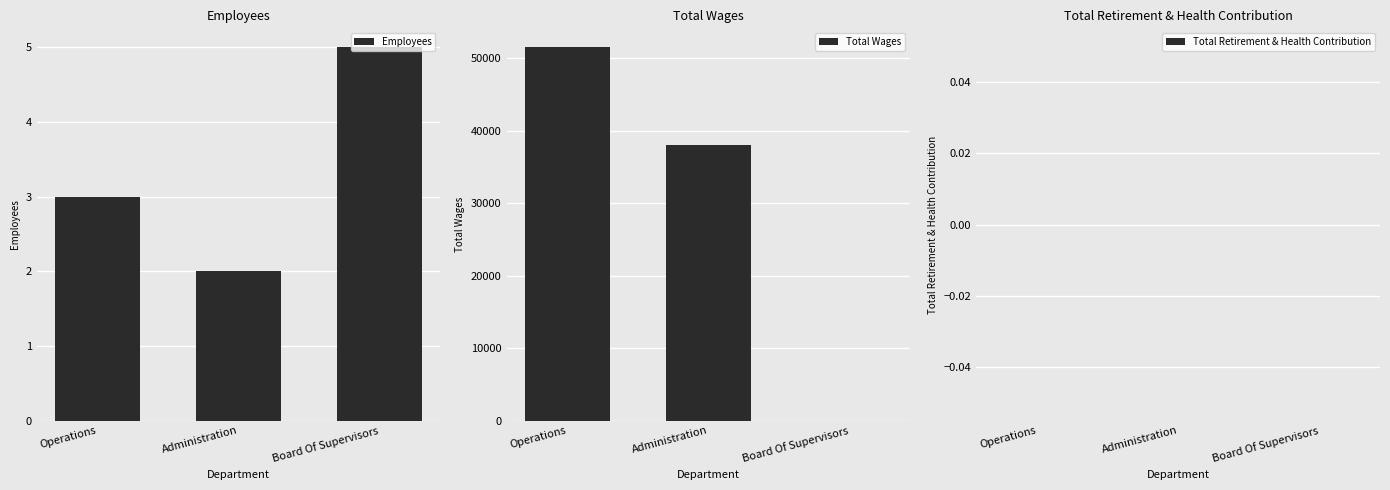

What is the difference between the Total Wages values at Operations and Administration?

13539